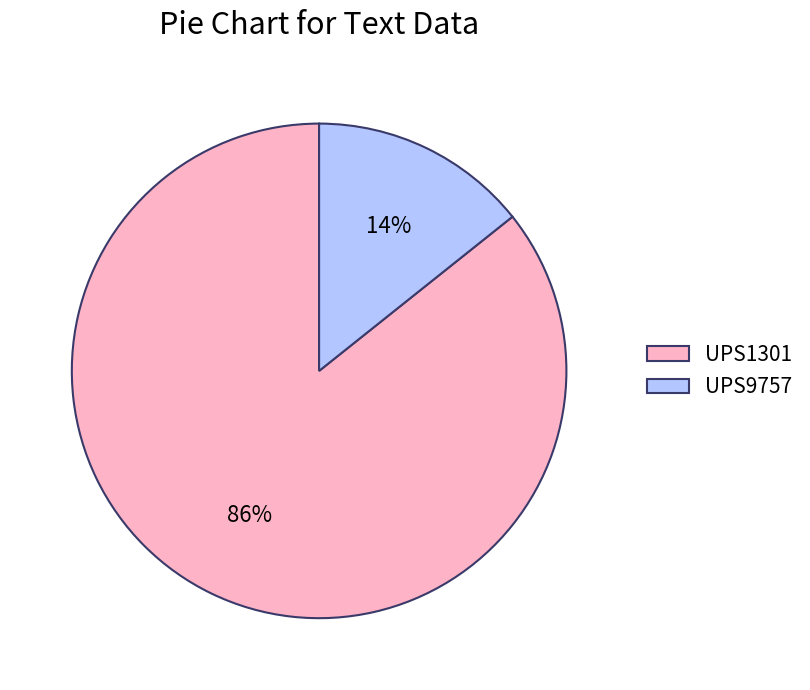

Count the number of slices in the pie.

2